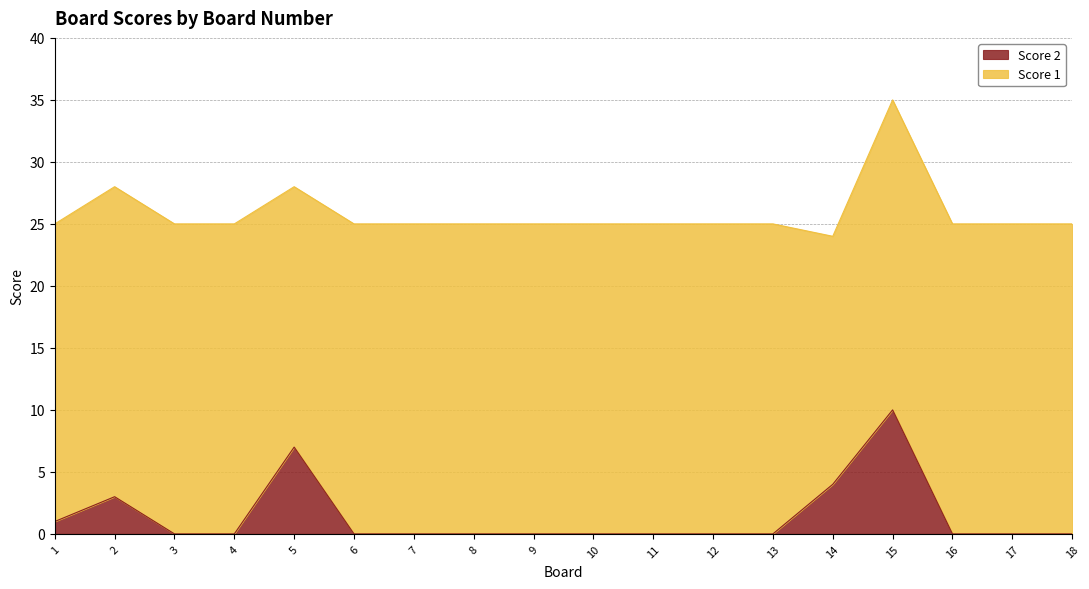

What is the difference between the maximum and minimum values?

10